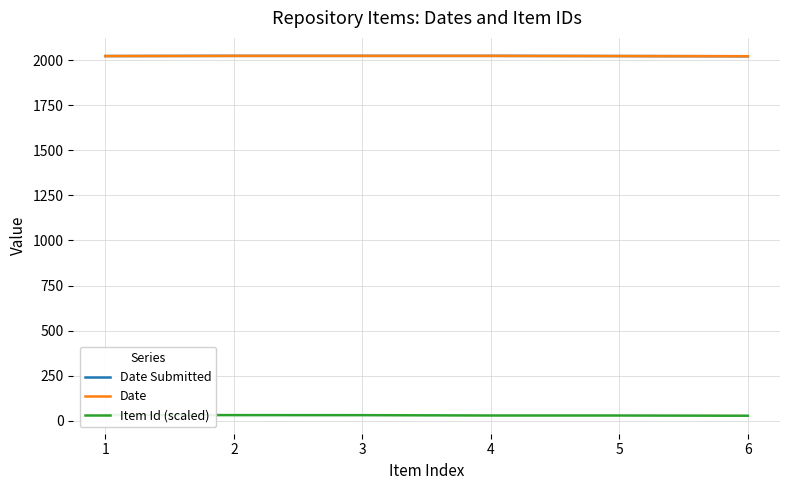

What is the minimum value for Date?

2021.0